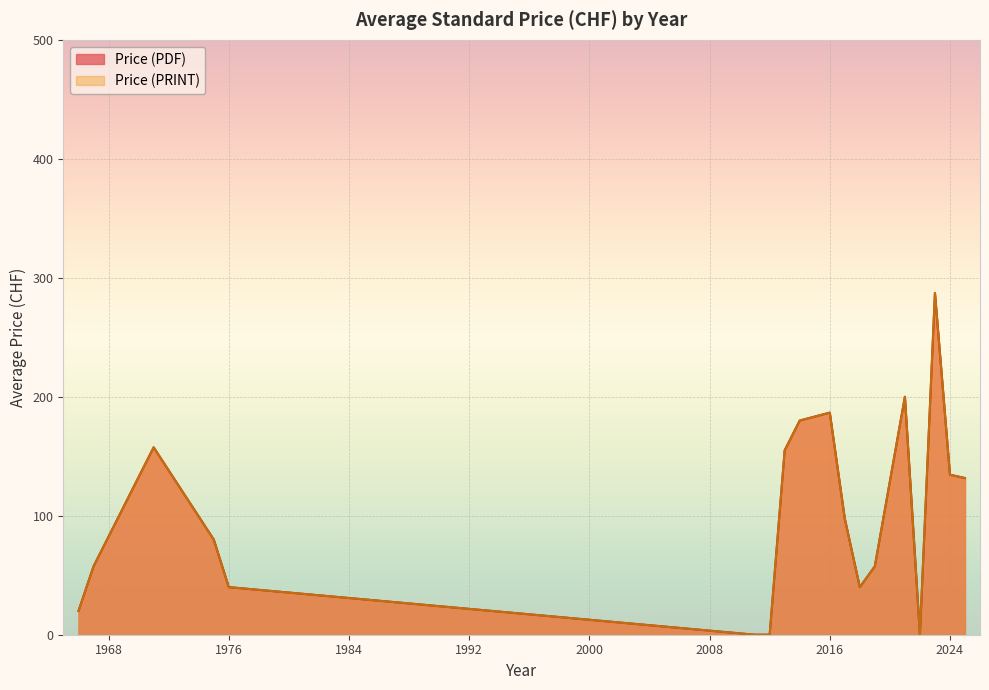

True or false: Price (PDF) and Price (PRINT) cross at least once.

False